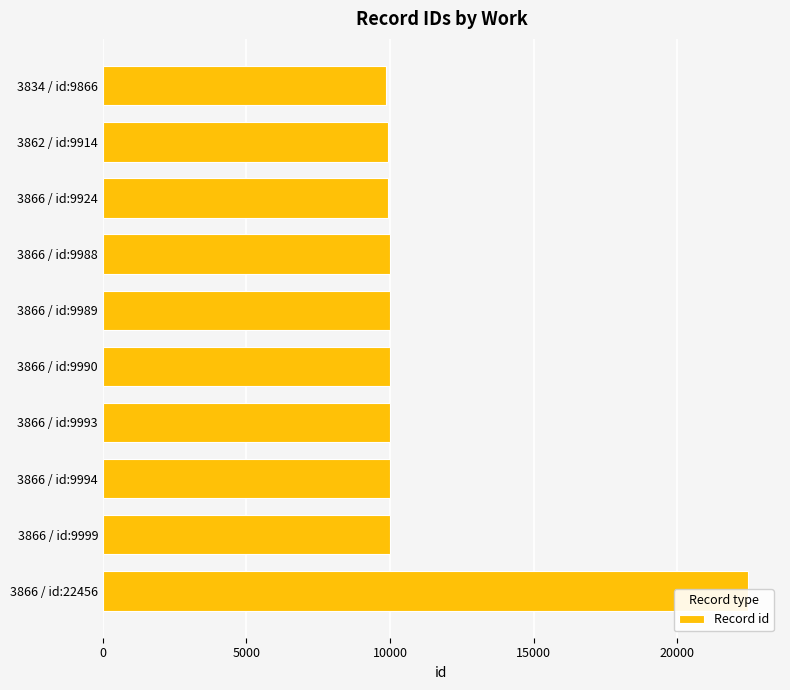

Reading left to right, list all the values displayed in this chart.

9866	9914	9924	9988	9989	9990	9993	9994	9999	22456